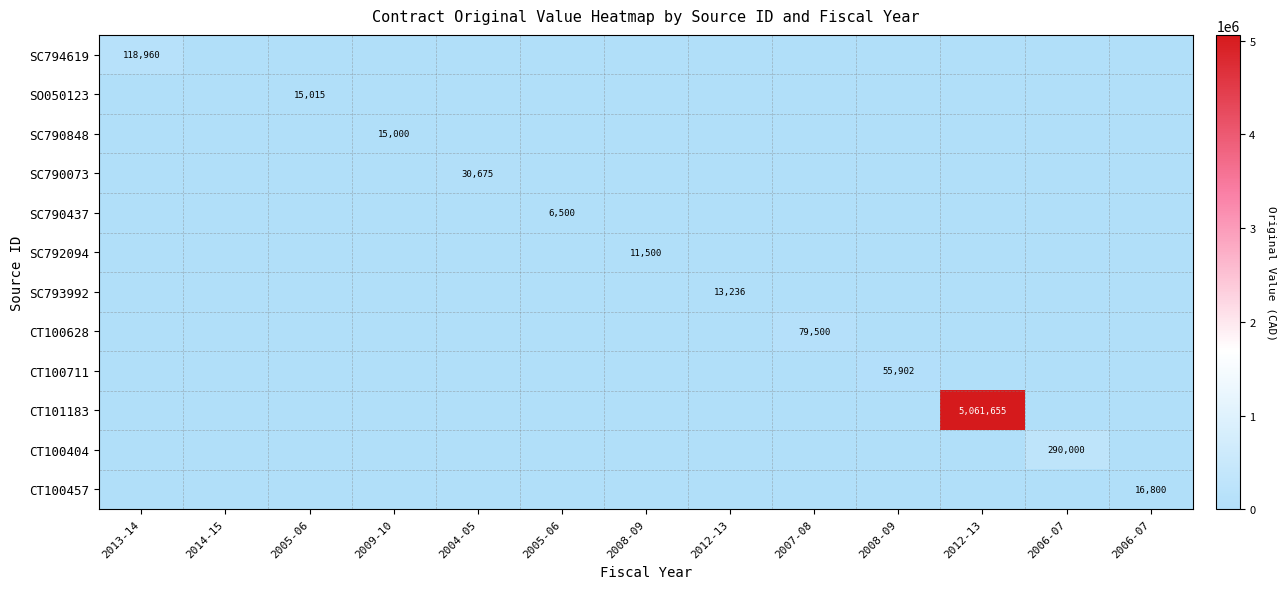

Rank the categories by CT100711 value from lowest to highest.

2013-14, 2014-15, 2005-06, 2009-10, 2004-05, 2005-06, 2008-09, 2012-13, 2007-08, 2012-13, 2006-07, 2006-07, 2008-09